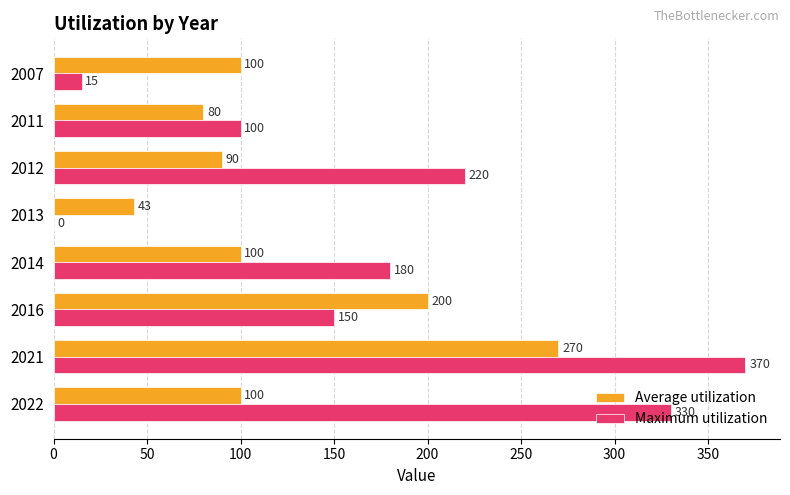

Which series has the largest total across all categories?

Maximum utilization